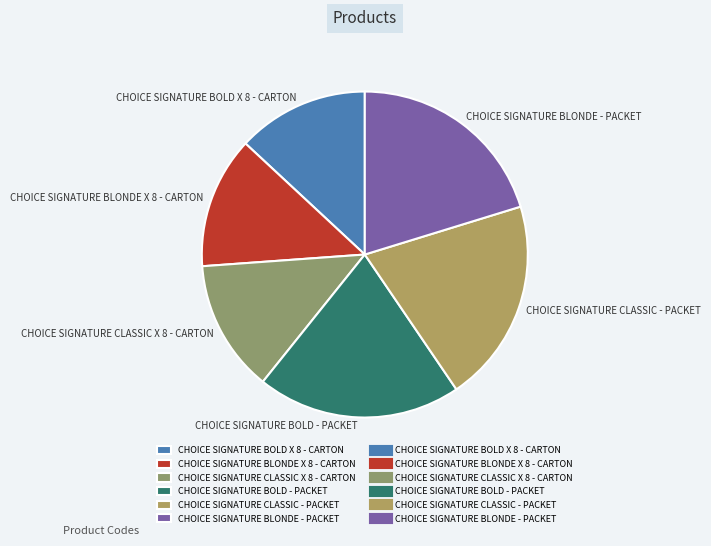

Is there a majority slice in this chart?

No